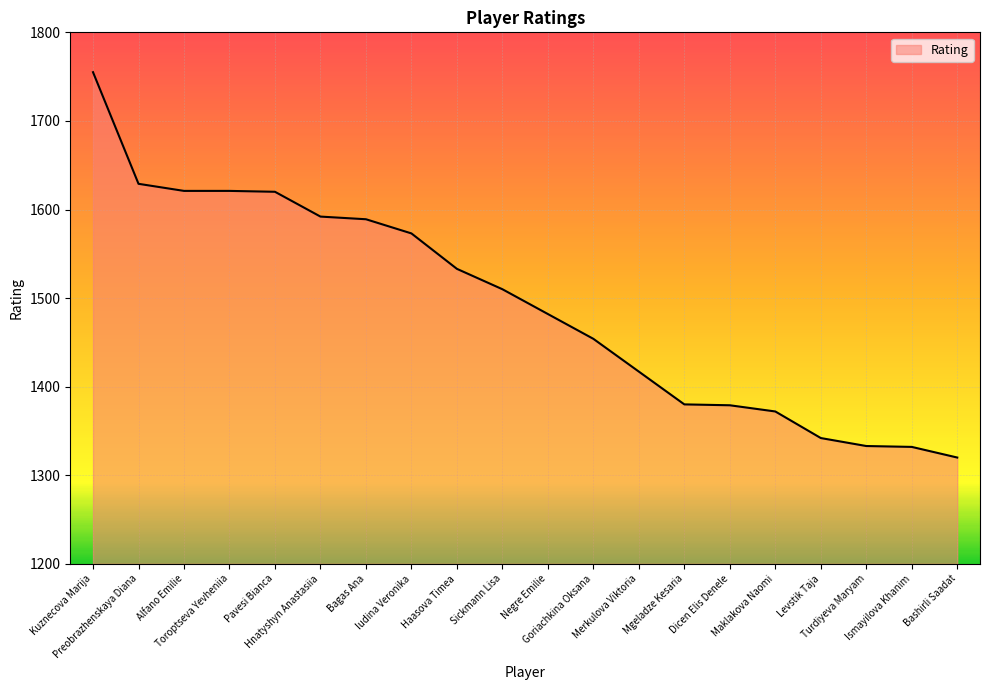

The value at Bashirli Saadat is 1975. True or false?

False